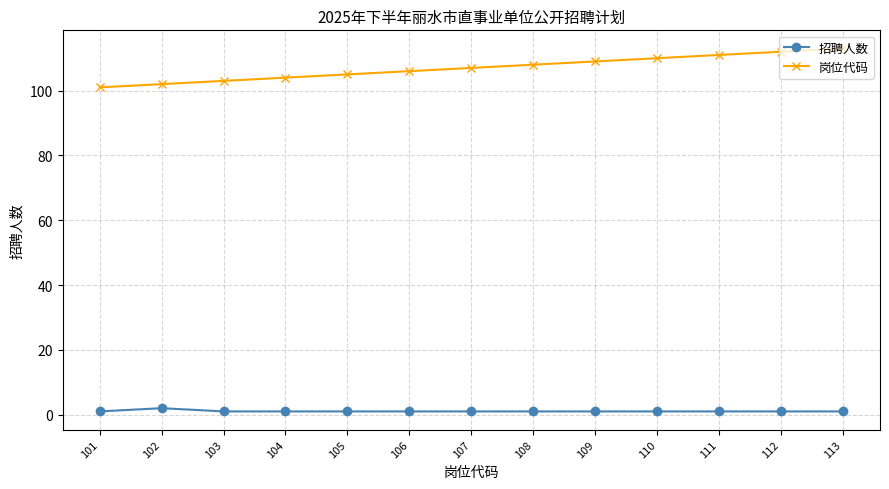

Reading left to right, what are all the values shown in this chart?

招聘人数: 101=1	102=2	103=1	104=1	105=1	106=1	107=1	108=1	109=1	110=1	111=1	112=1	113=1
岗位代码: 101=101	102=102	103=103	104=104	105=105	106=106	107=107	108=108	109=109	110=110	111=111	112=112	113=113